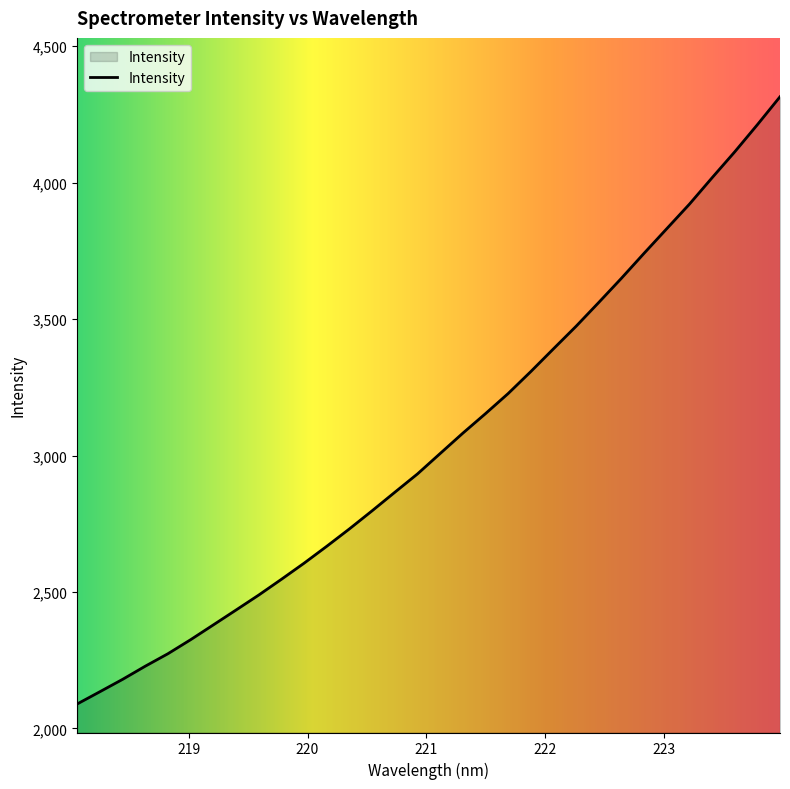

What is the difference between the maximum and minimum values?

2225.2